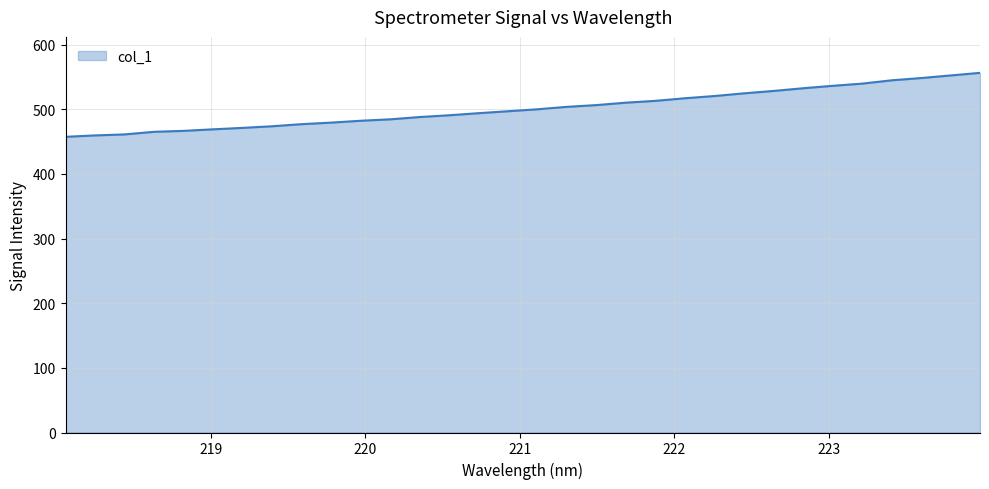

What is the maximum value shown in the chart?

556.5